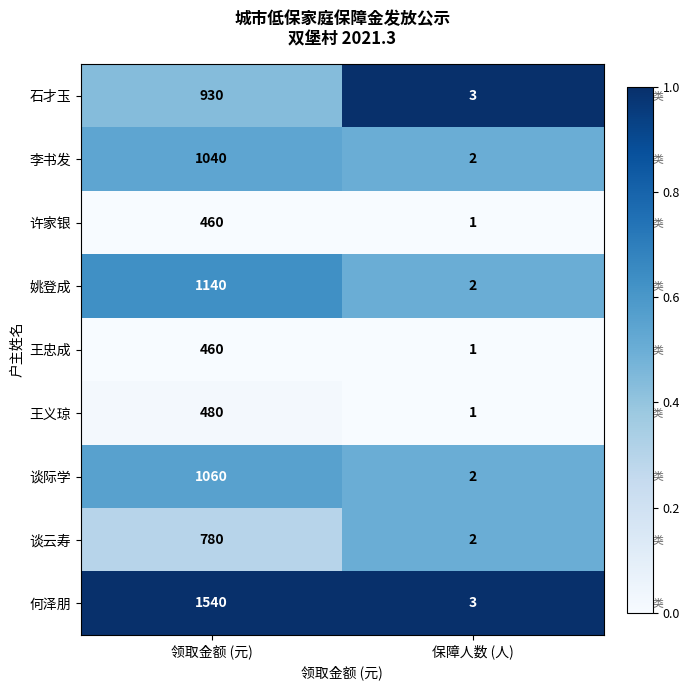

Which series has the largest range (max minus min)?

何泽朋